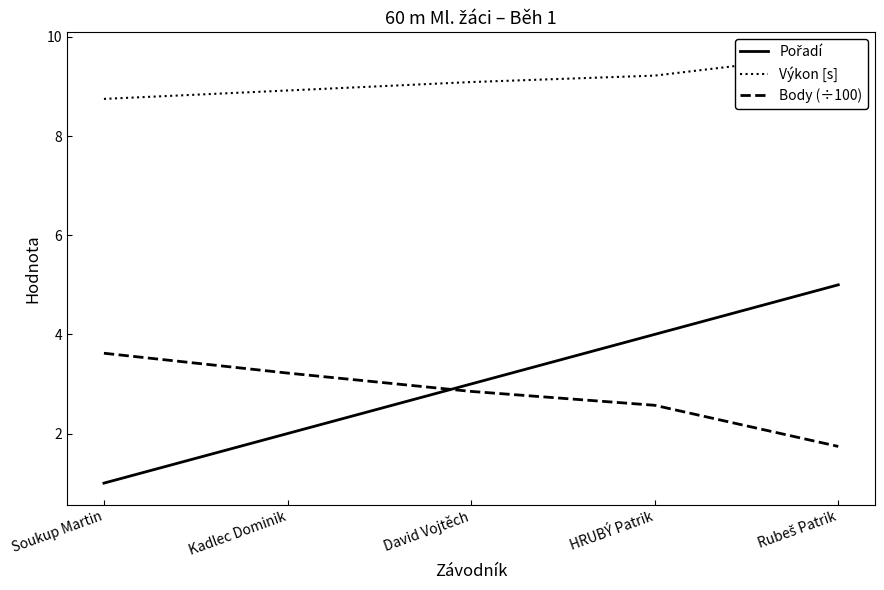

What is the difference between the Výkon [s] values at David Vojtěch and Soukup Martin?

0.3